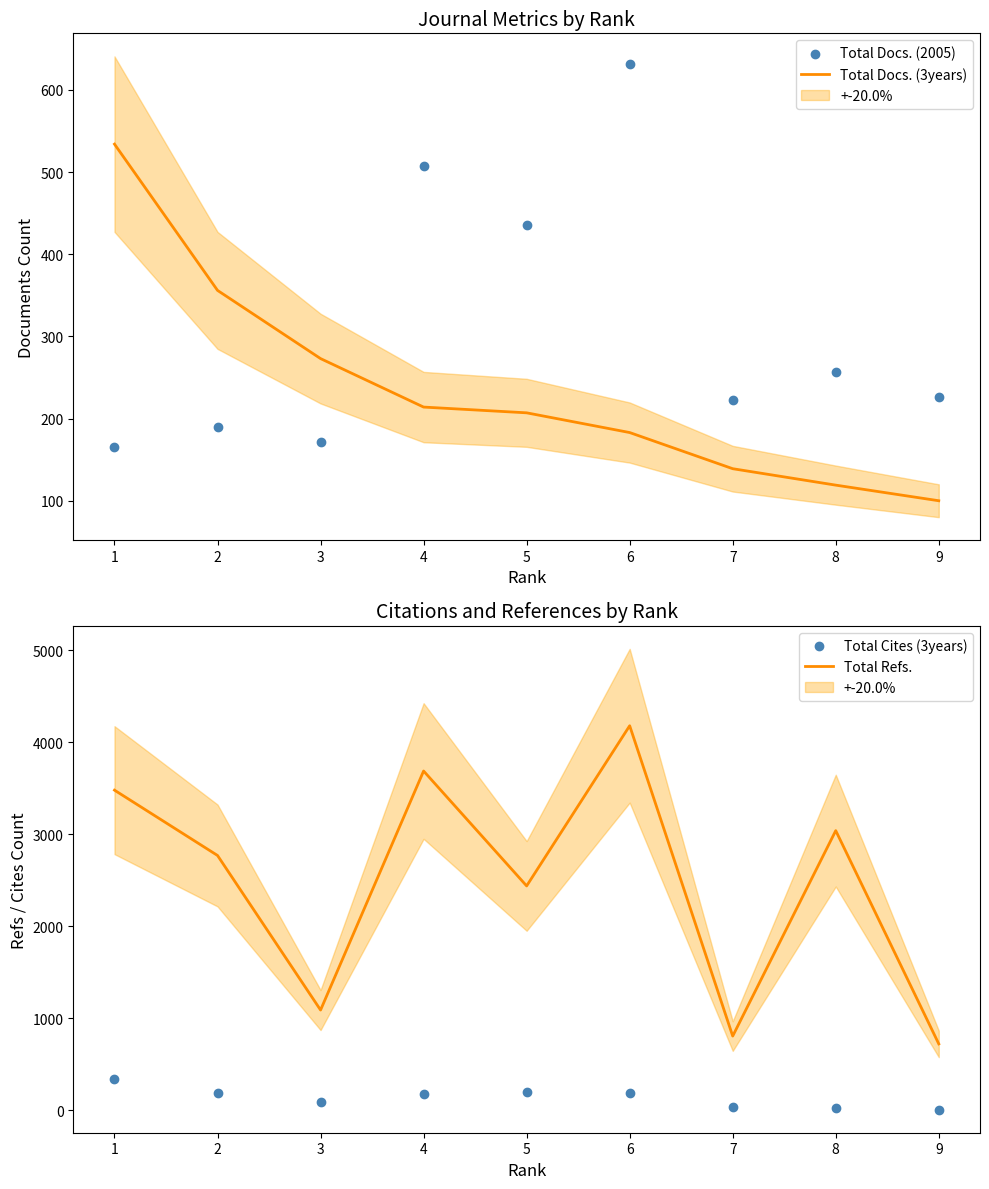

What is the highest value of the Total Refs. series?

4178